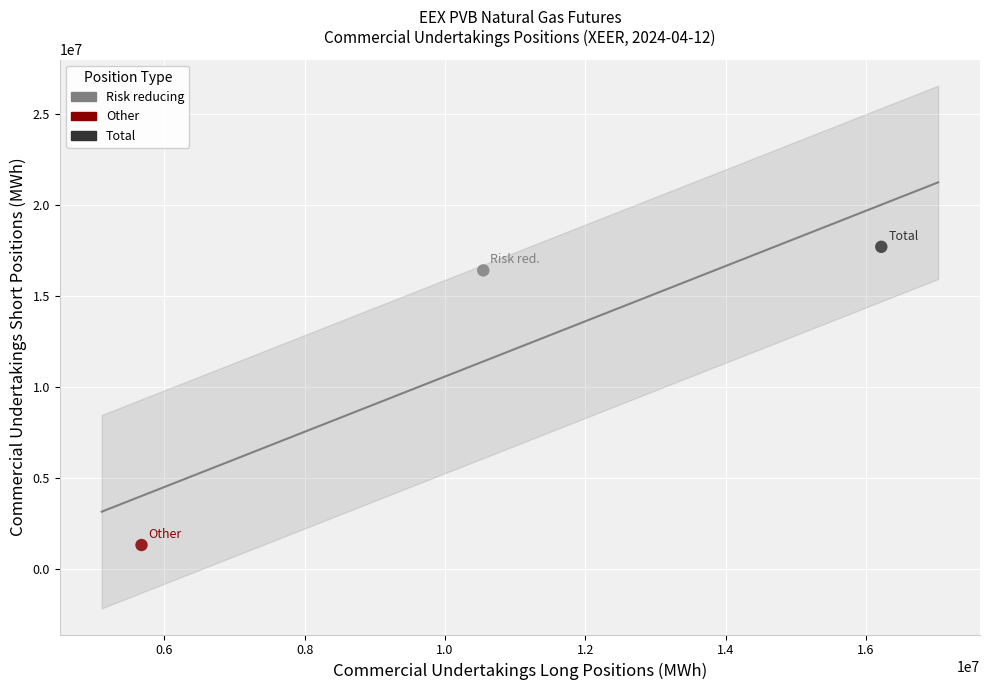

Which series contains the lowest Y value?

Other